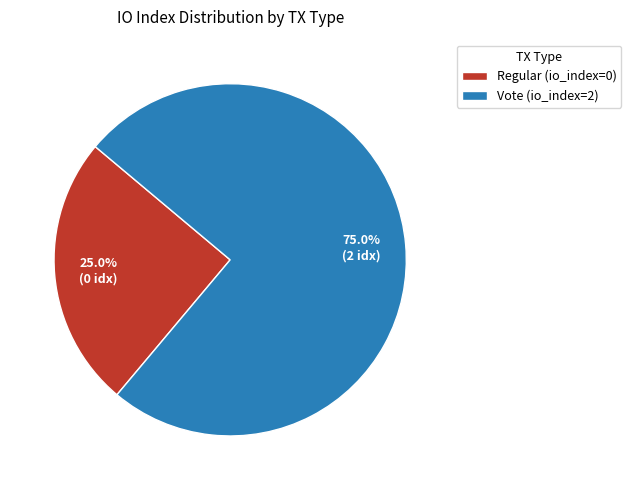

What is the largest slice in the pie chart?

Vote